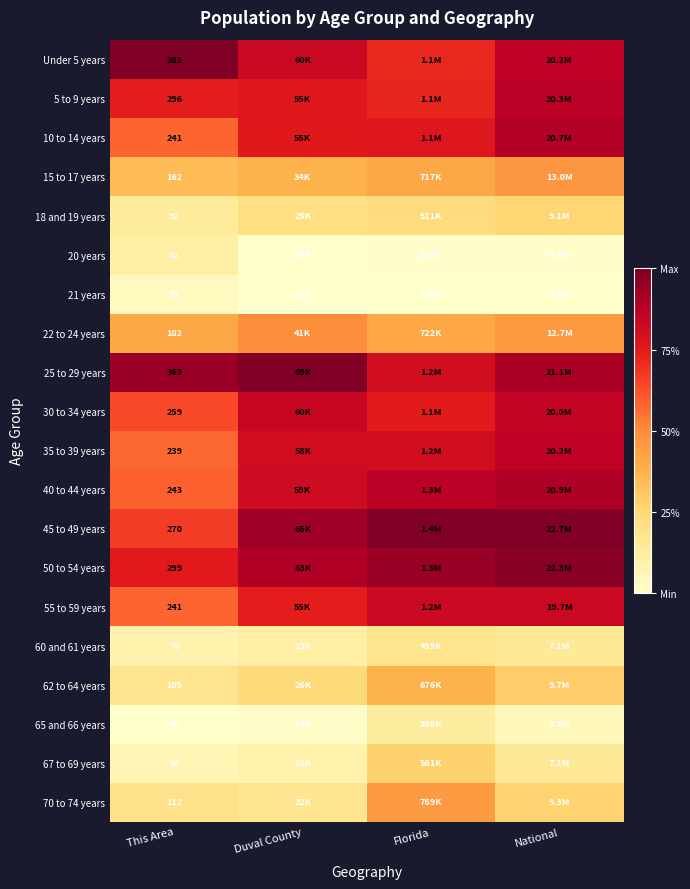

Is the value of 5 to 9 years at Florida greater than the value of 20 years at National?

Yes